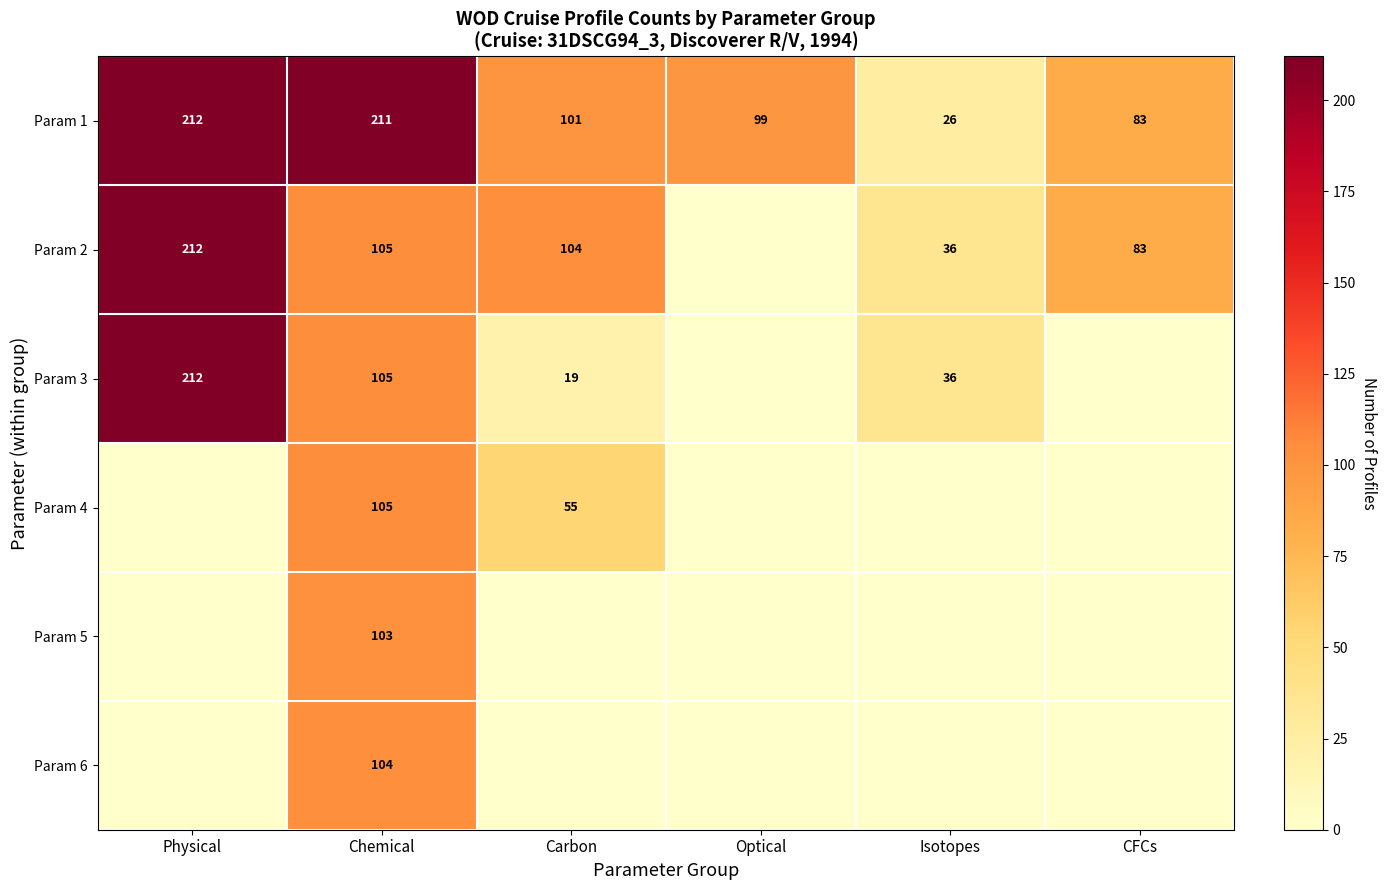

What is the average value of the Param 1 series?

122